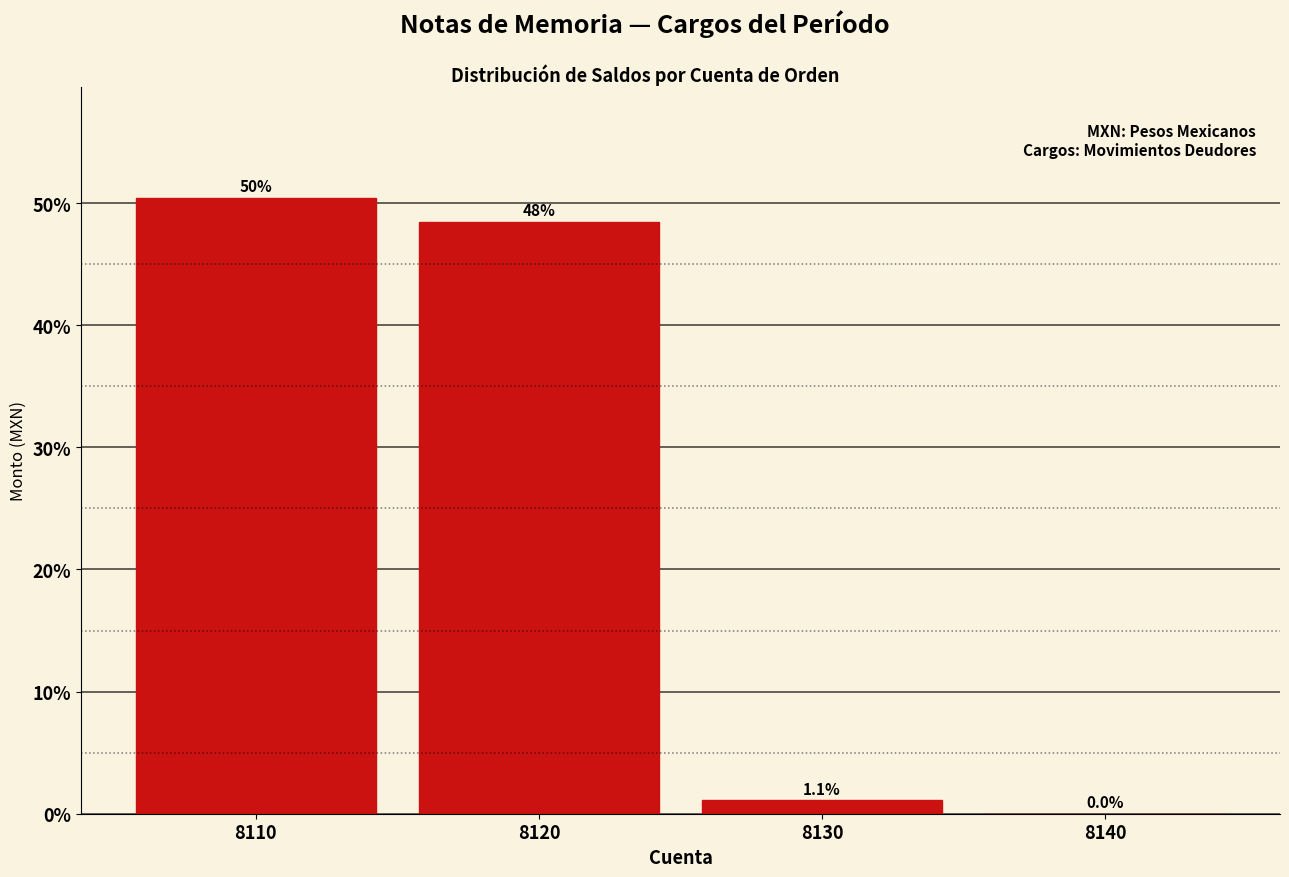

Which has a higher value, 8120 or 8110?

8110